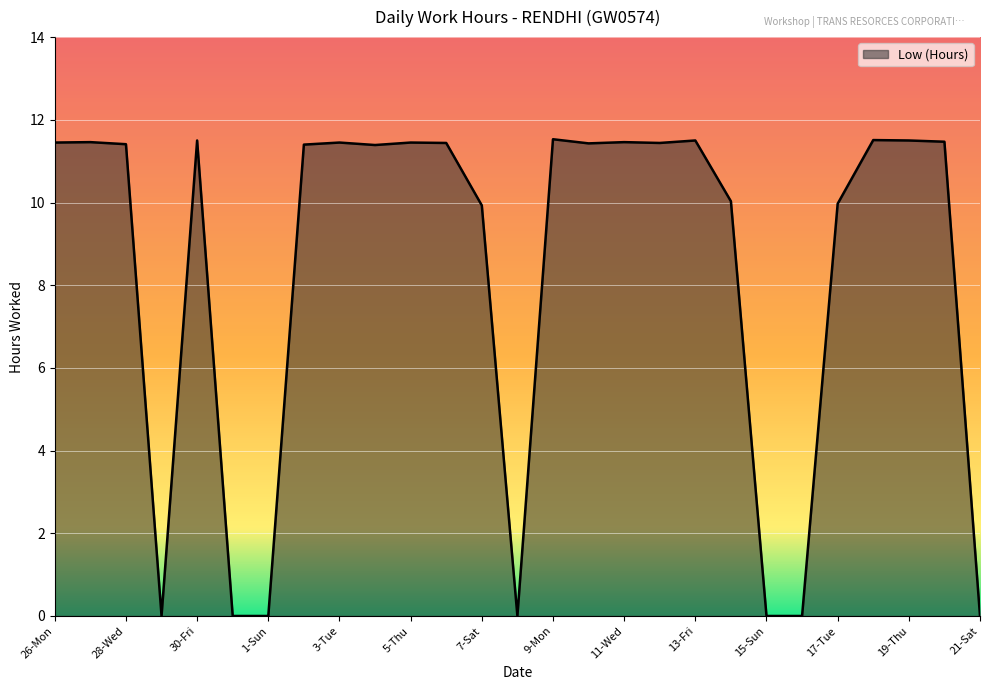

What is the greatest value displayed?

11.5